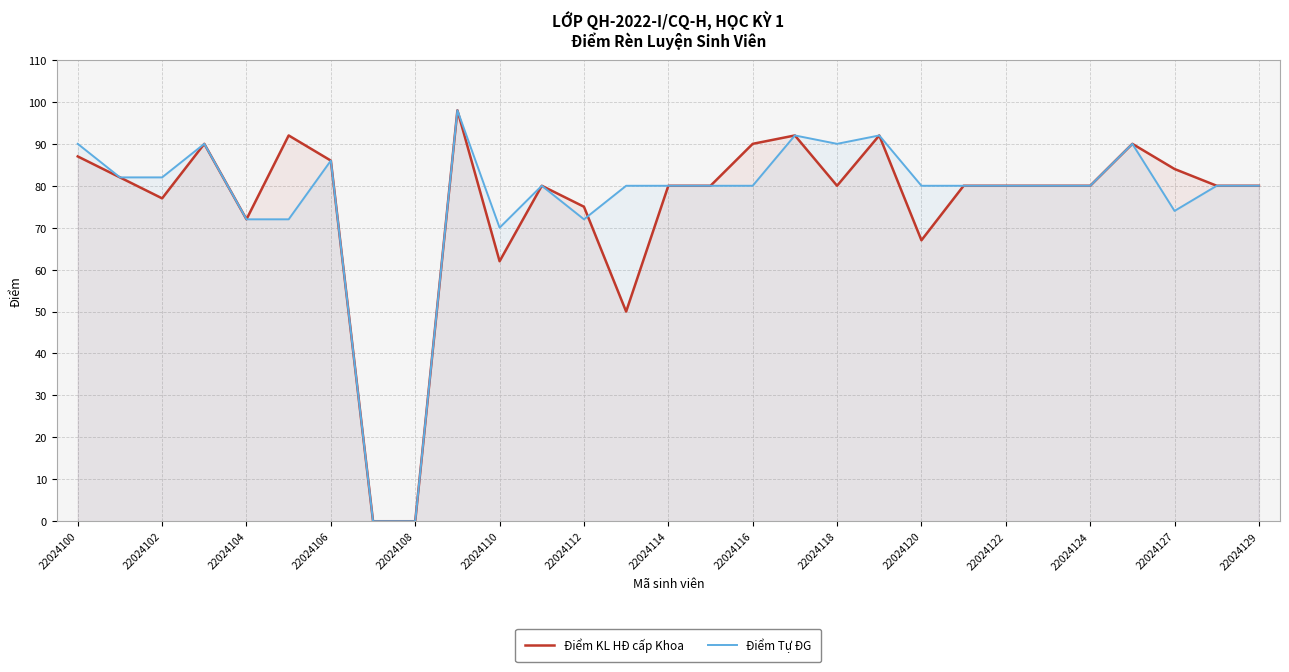

True or false: Điểm KL HĐ cấp Khoa has a value of 25 at 22024127.

False